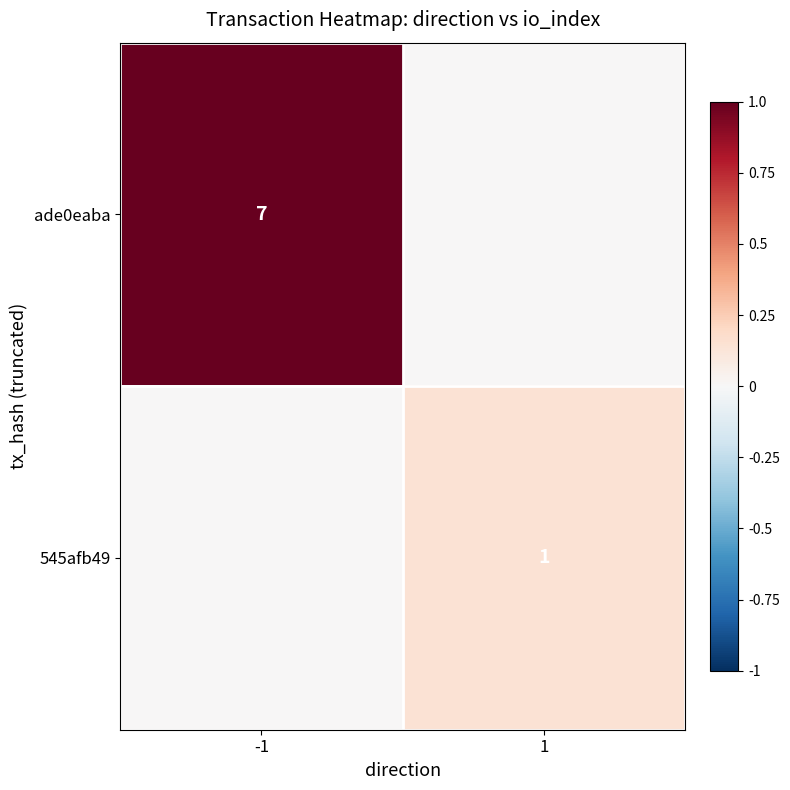

The value of ade0eaba at -1 is 12. True or false?

False